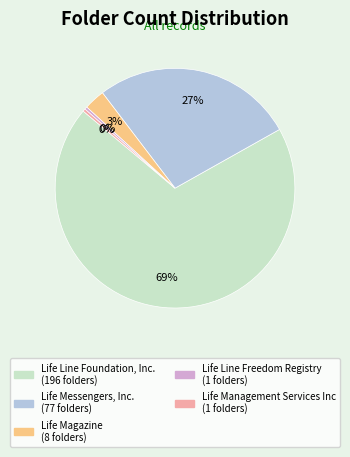

The Life Messengers, Inc. slice represents 27% of the pie. True or false?

True